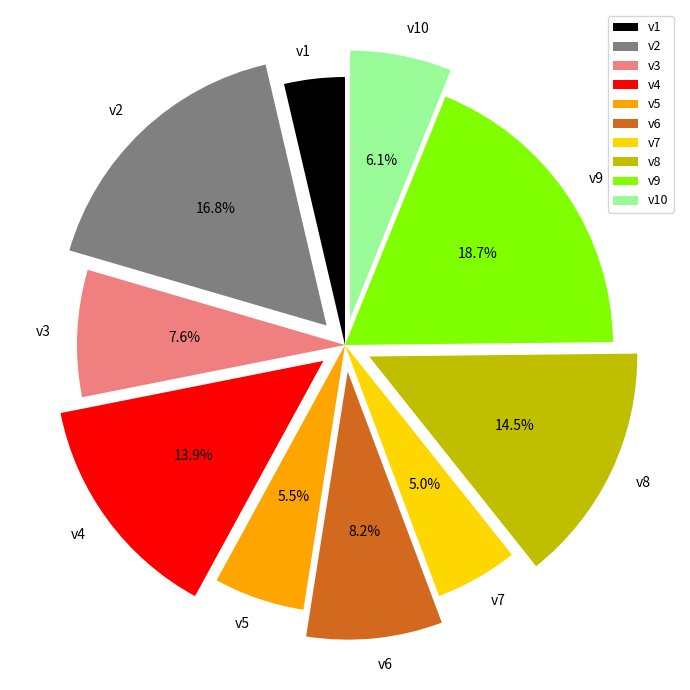

Is there a majority slice in this chart?

No